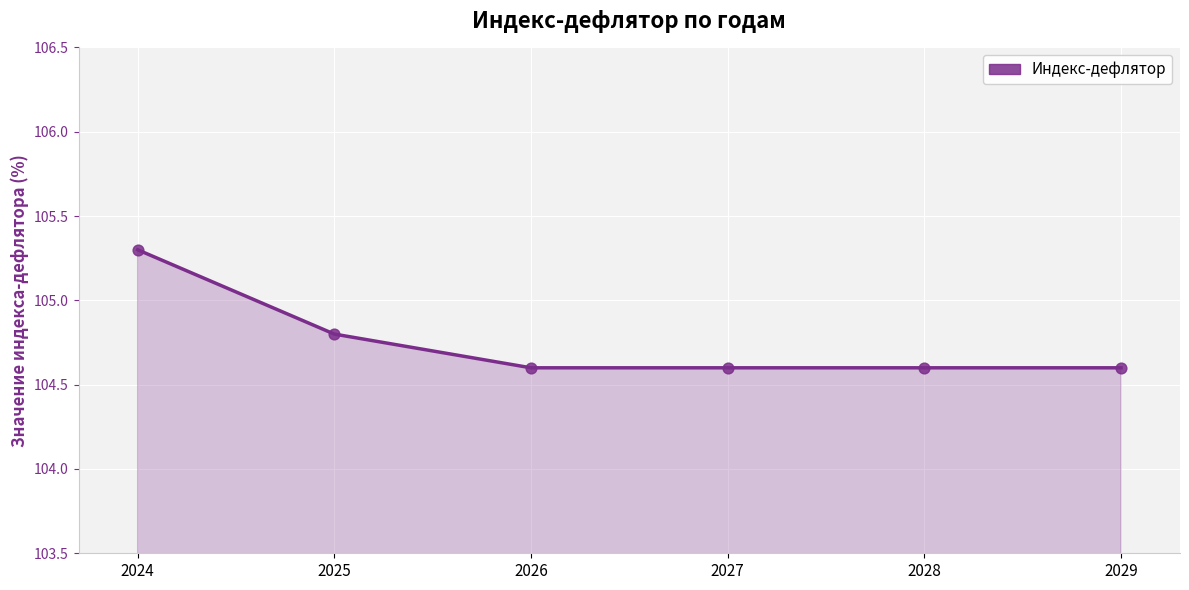

Approximately how many times larger is the value at 2027 compared to 2026?

1.0